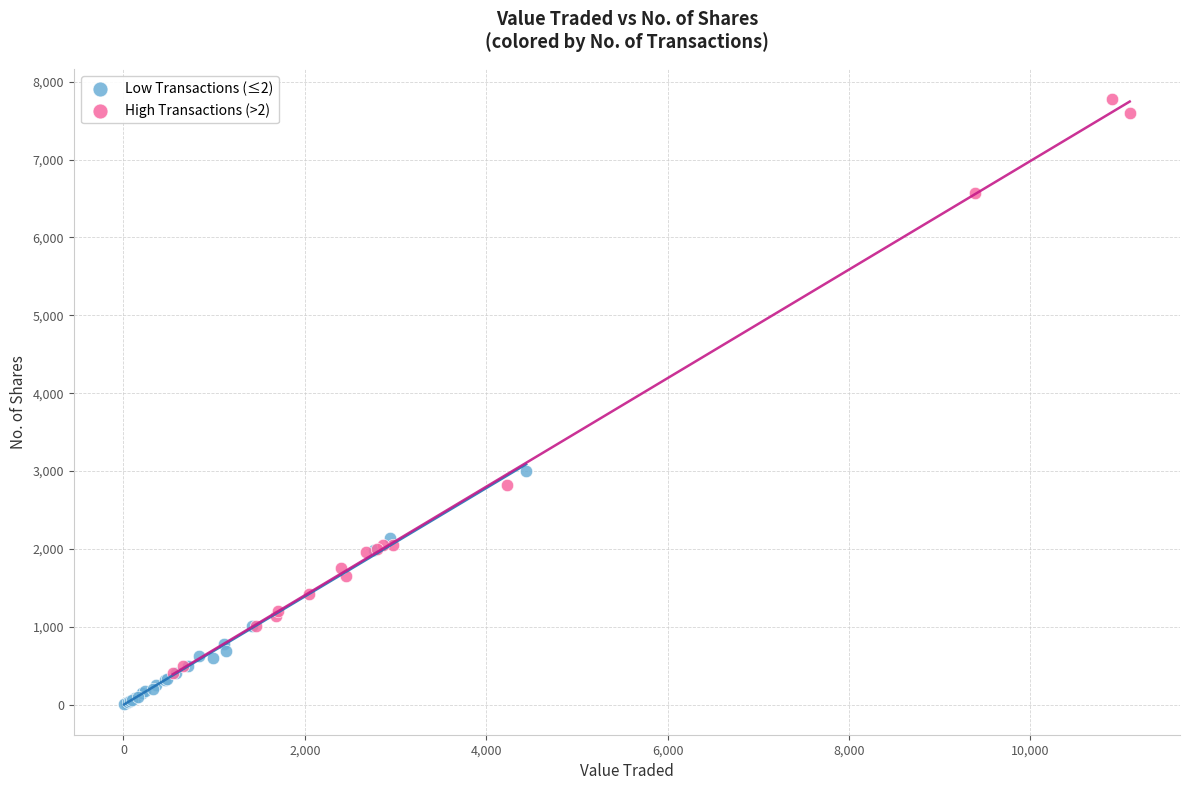

What are all the series names shown in the legend?

Low Transactions (≤2), High Transactions (>2)